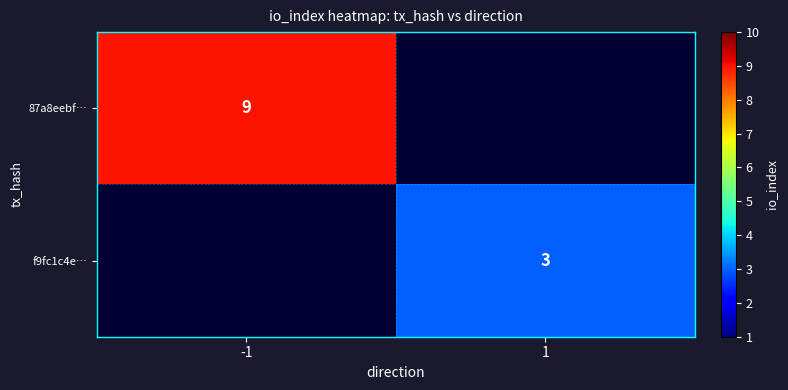

Is the value of f9fc1c4e… at 1 greater than the value of 87a8eebf… at -1?

No